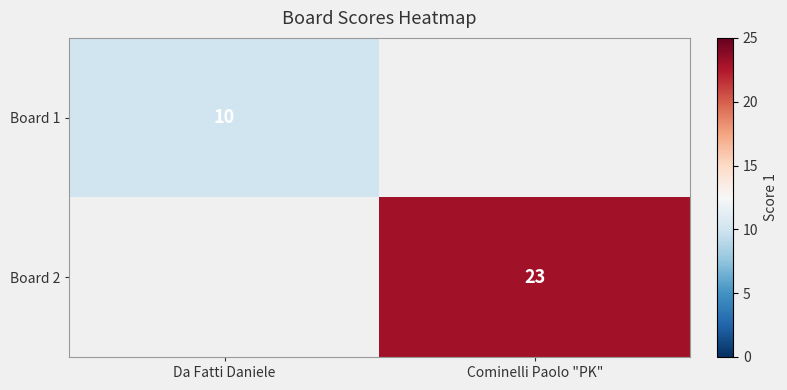

How many data points does each series have?

2